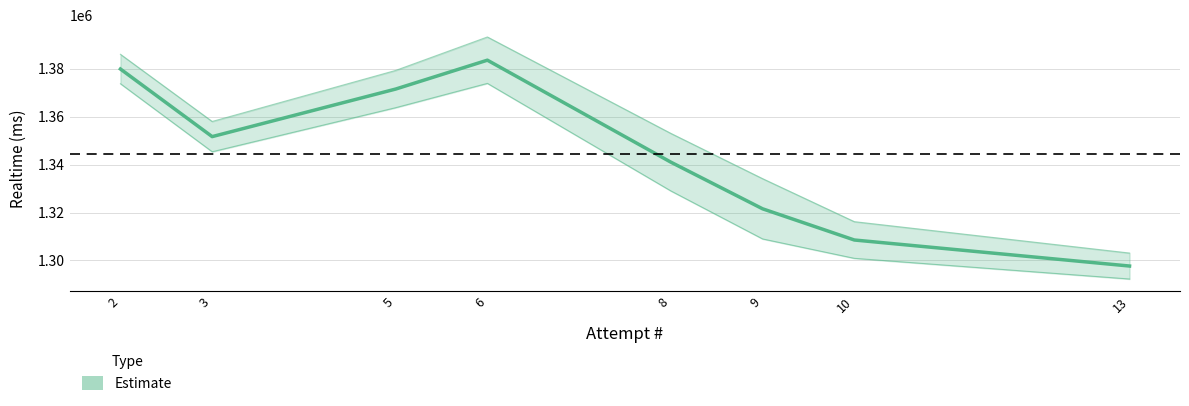

How many values exceed 1351662?

3